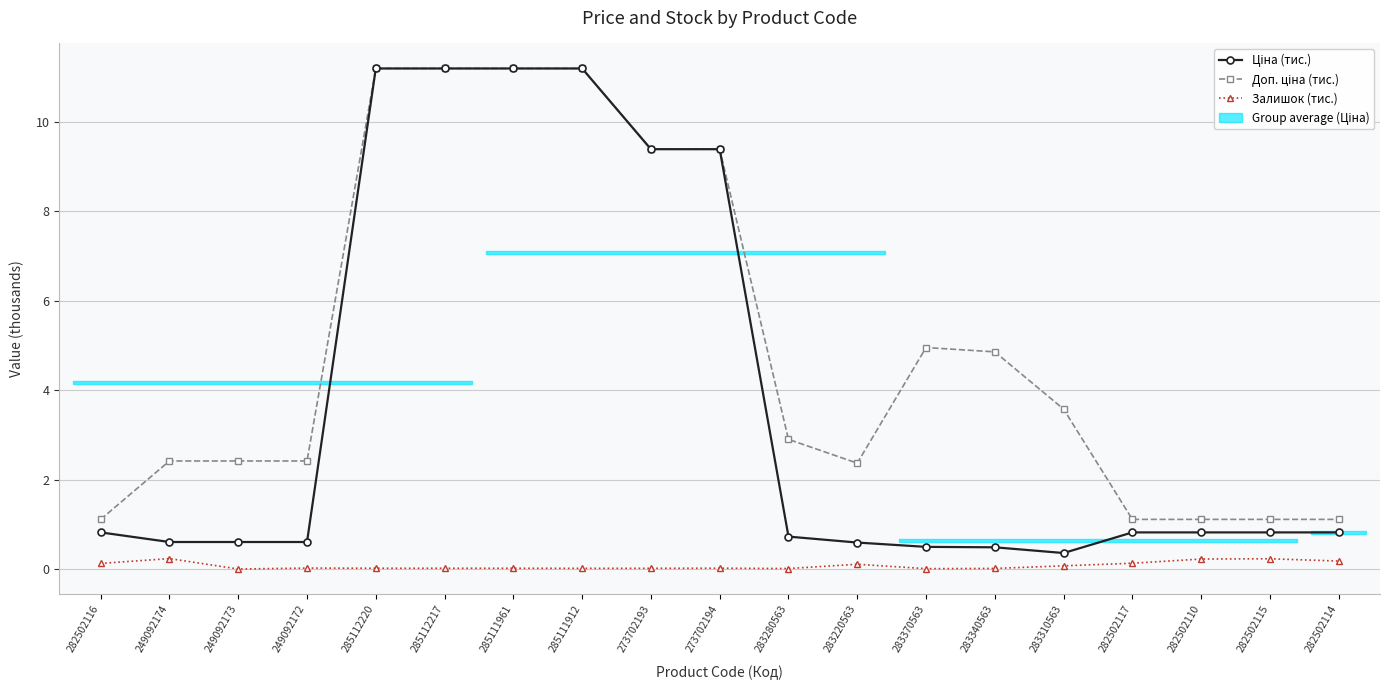

The Ціна (тис.) series shows 1.0 at 249092174. True or false?

False